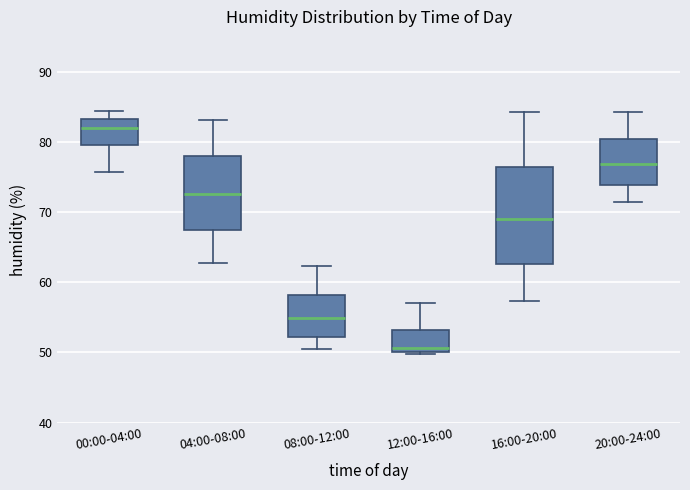

Comparing the boxes themselves (not the whiskers), which one is the tallest?

16:00-20:00